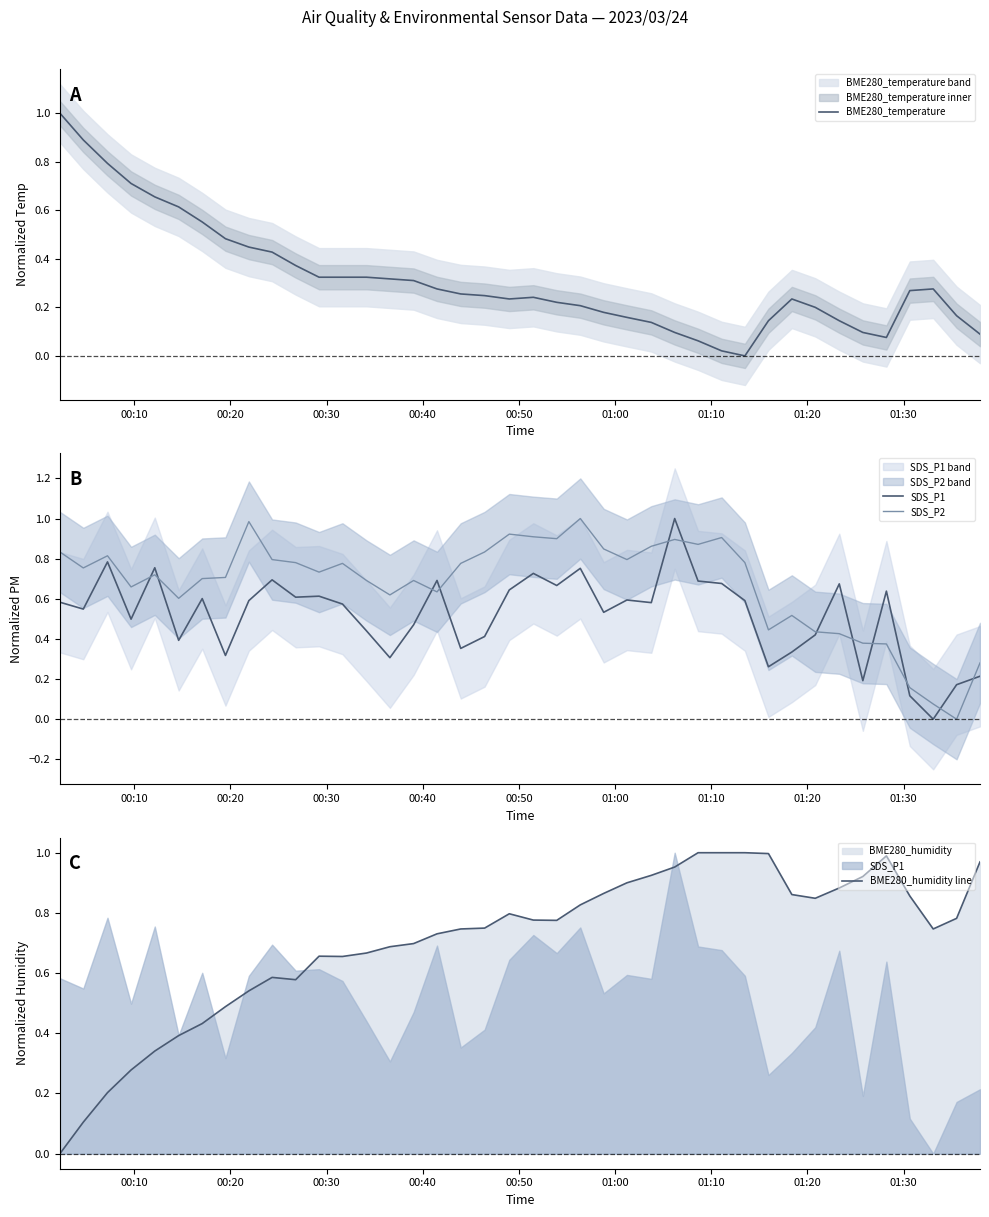

What is the highest value of the BME280_temperature series?

1.0